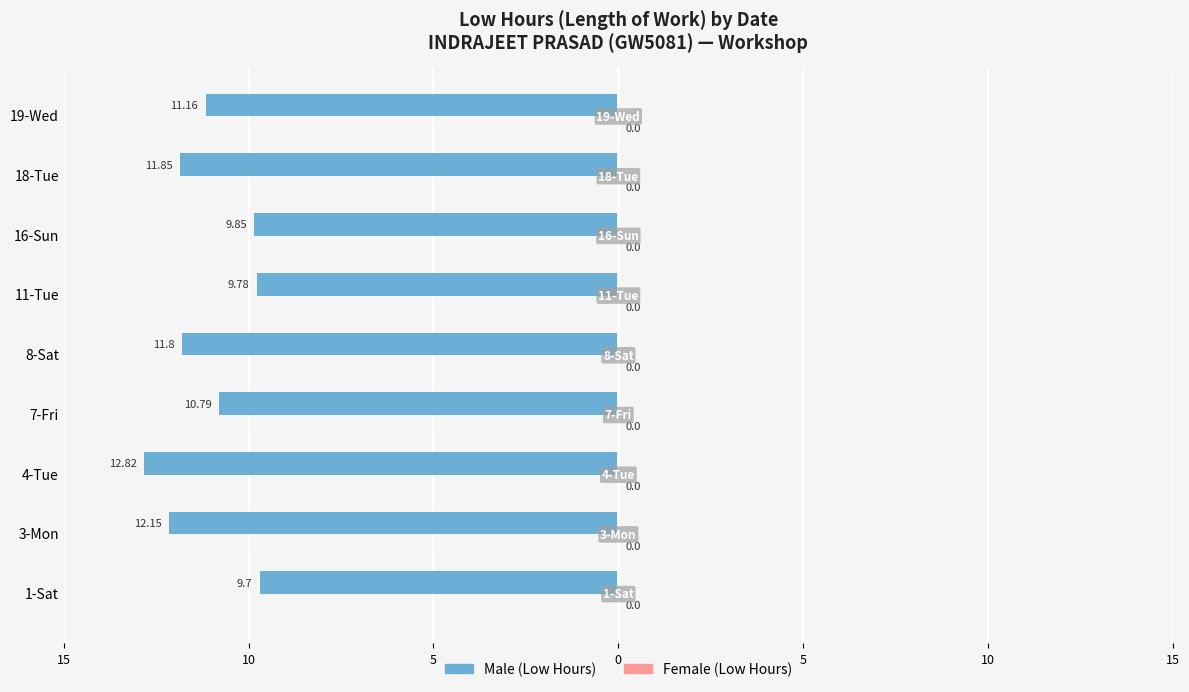

Does the chart contain any negative values?

Yes